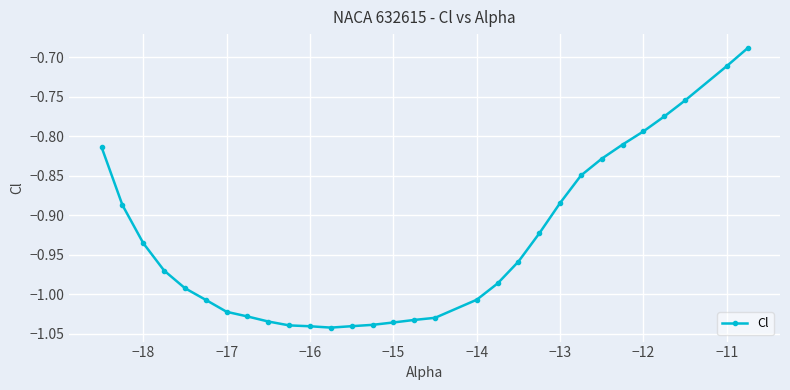

What is the difference between the maximum and minimum values?

0.4